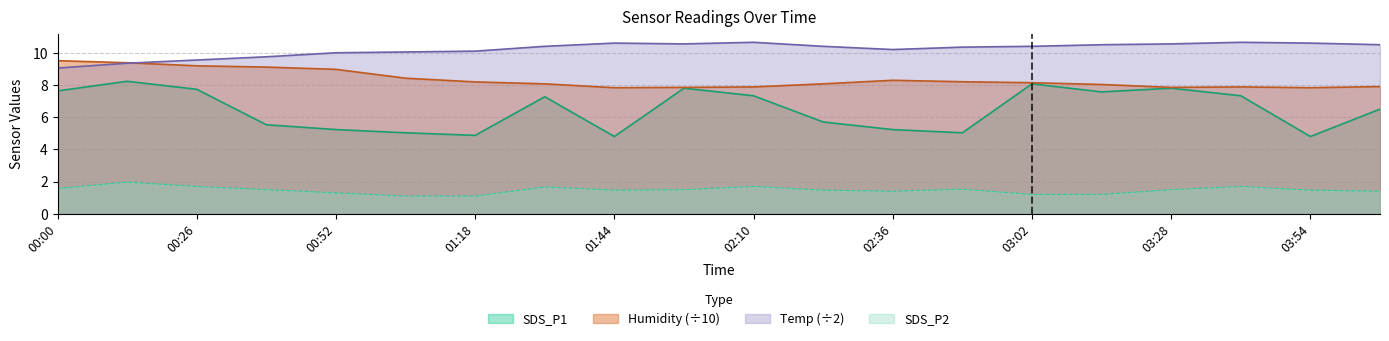

What are all the series names shown in the legend?

SDS_P1, Humidity (÷10), Temp (÷2), SDS_P2